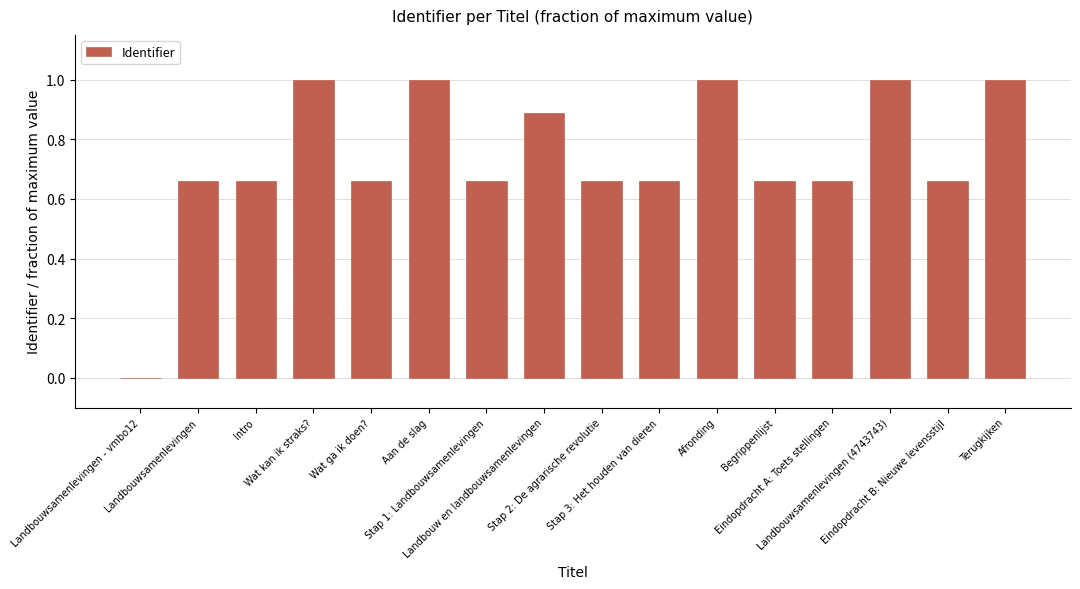

What is the sum of all values?

11.8